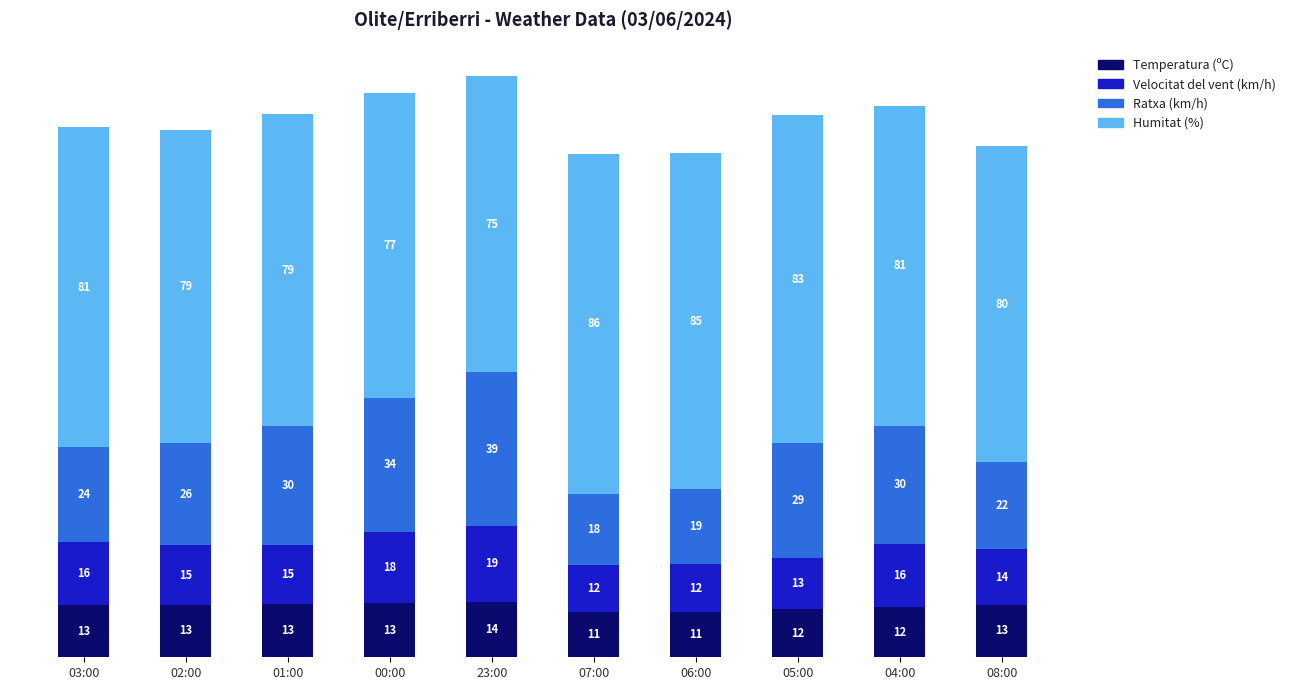

At which label does Temperatura (ºC) reach its minimum?

07:00